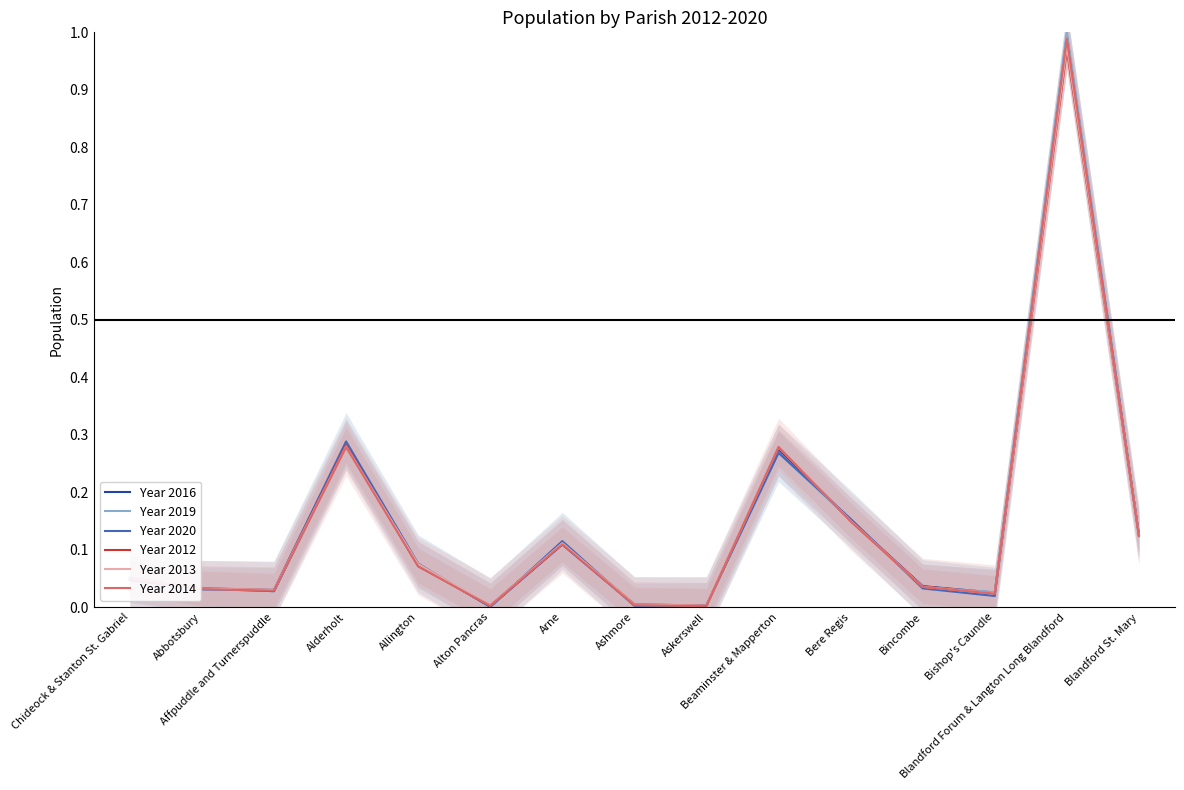

At which category is the sum across all series the highest?

Blandford Forum & Langton Long Blandford